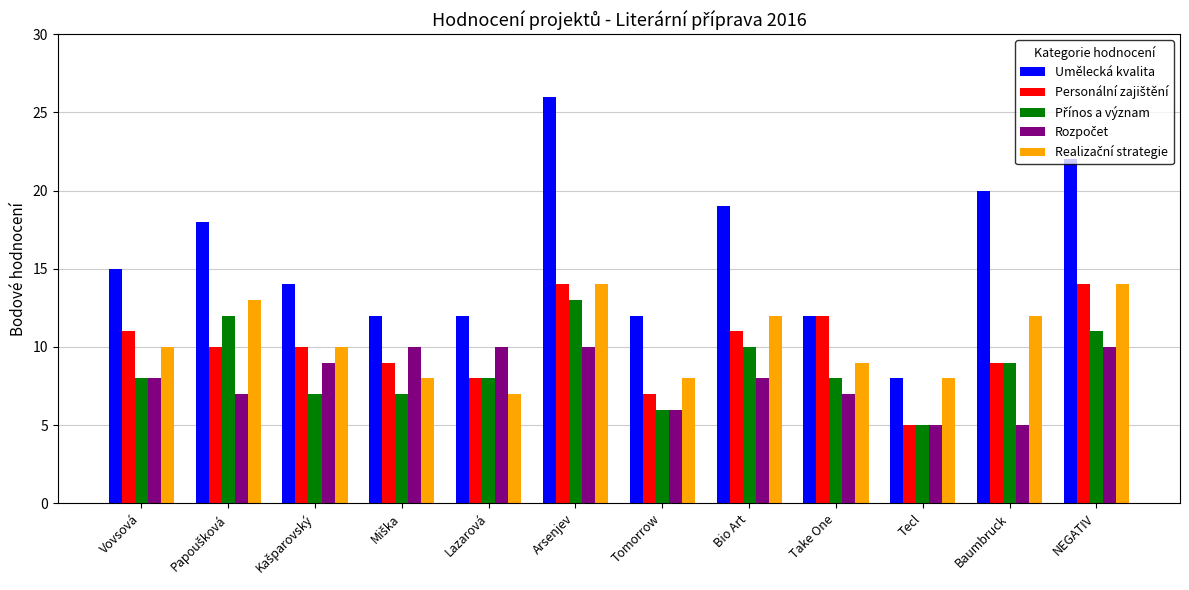

What is the smallest value displayed?

5